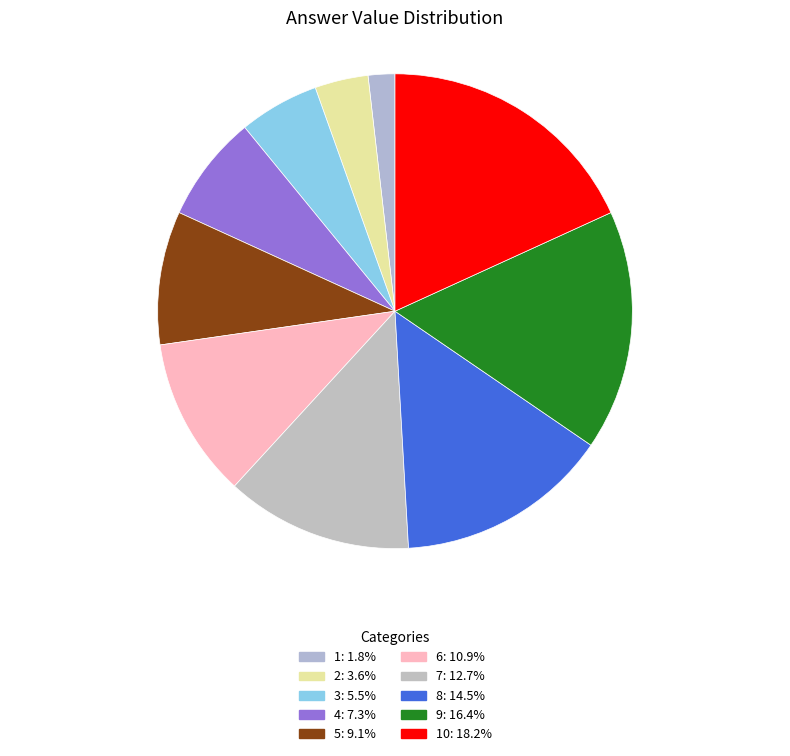

Rank the categories by value from highest to lowest.

10, 9, 8, 7, 6, 5, 4, 3, 2, 1